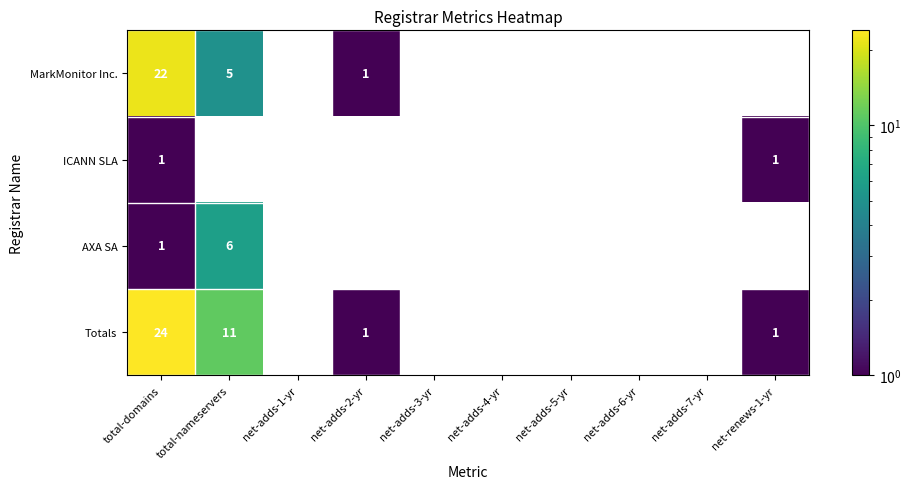

Is it true that MarkMonitor Inc. equals 1 at net-adds-2-yr?

True